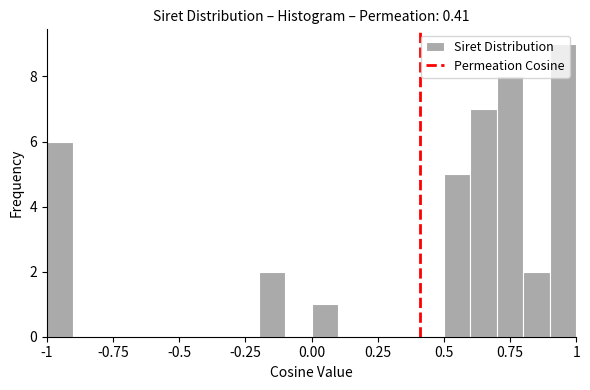

Around what value on the x-axis is the tallest bar? Give the approximate position of its centre, as read against the axis.

0.95